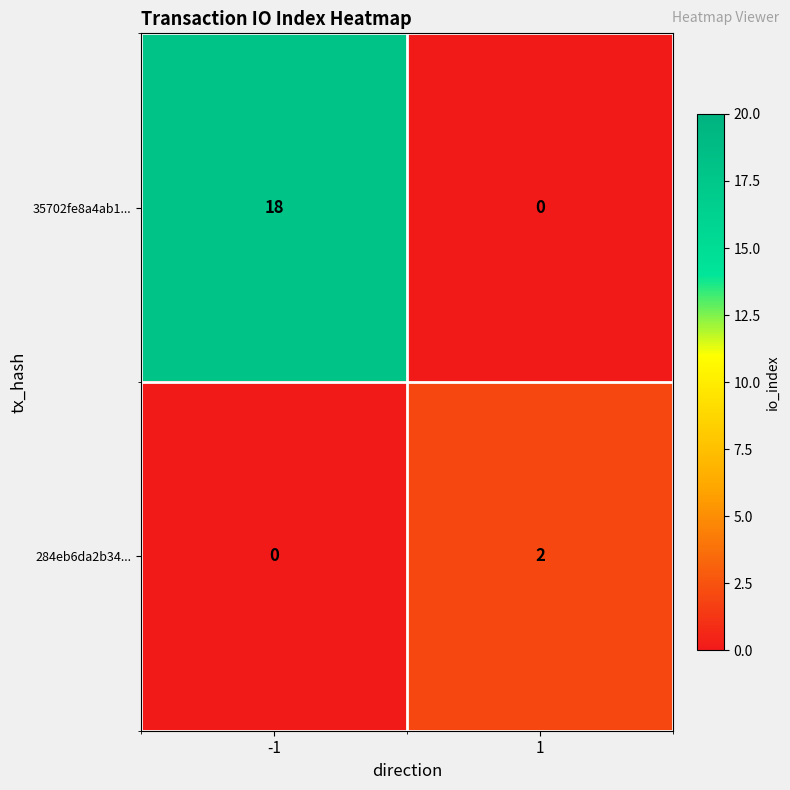

Which series changed the most between -1 and 1?

35702fe8a4ab1...